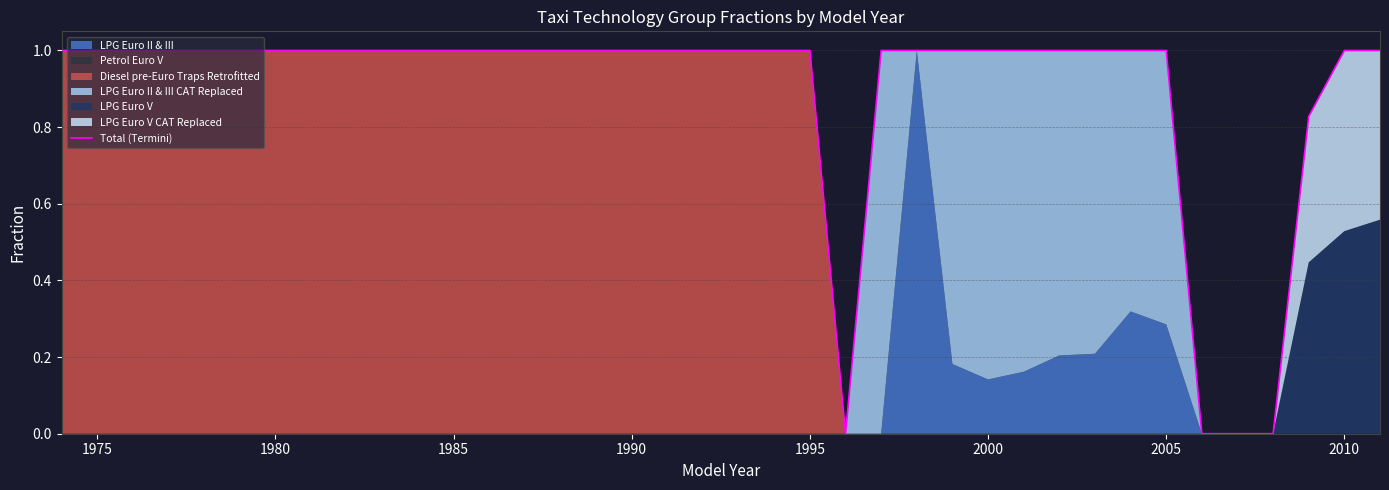

What is the value of the 9th point from the left?

1.0